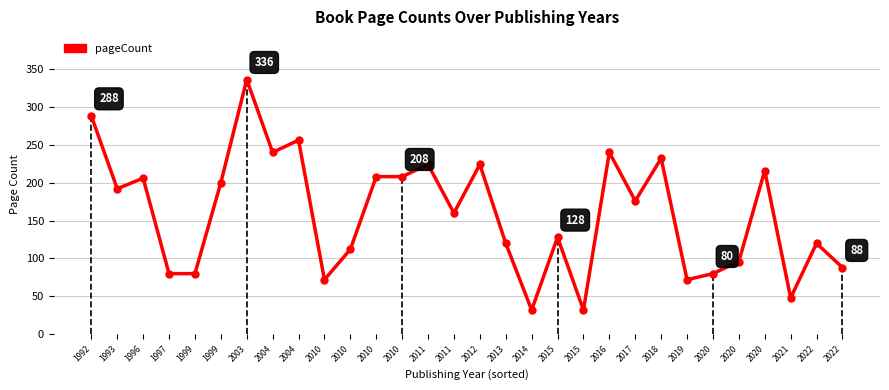

How many series are shown in this chart?

1